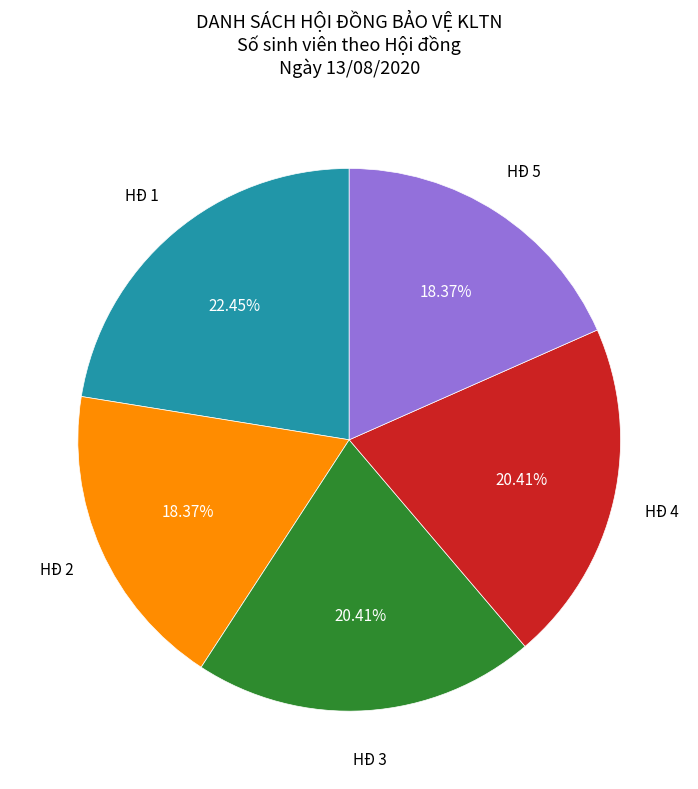

Is there any slice that represents more than half of the pie?

No